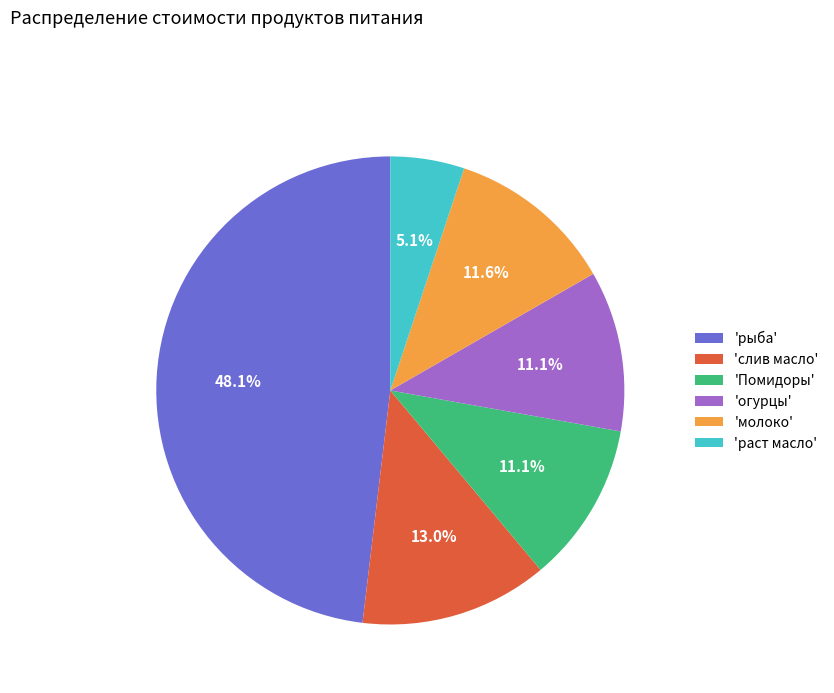

Is there any slice that represents more than half of the pie?

No